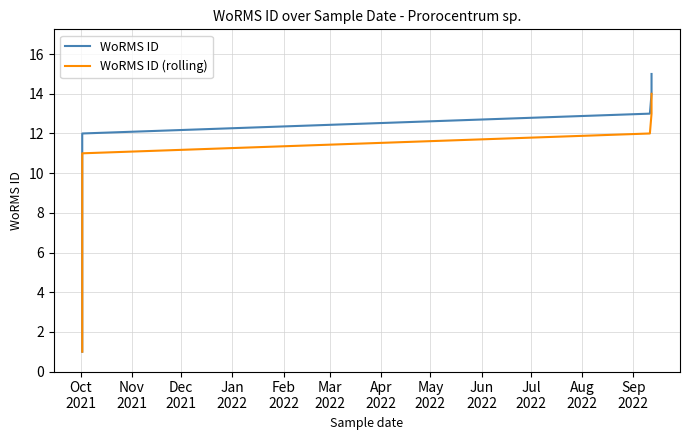

What are all the series names shown in the legend?

WoRMS ID, WoRMS ID (rolling)